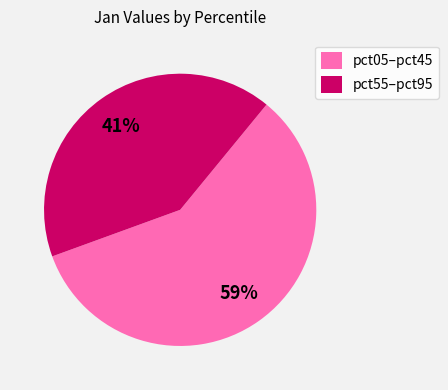

Combined, do pct05–pct45 and pct55–pct95 account for over 50%?

Yes